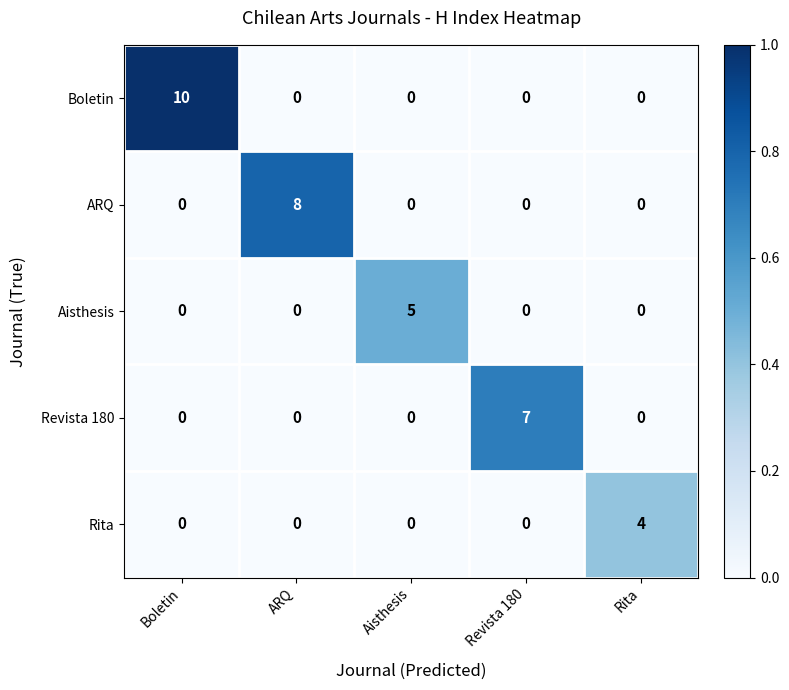

How many categories are shown in the chart?

5